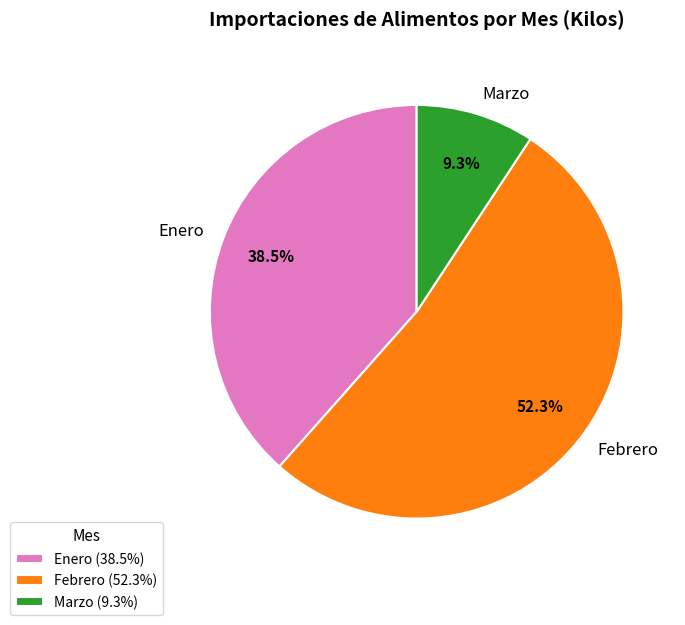

Approximately how many times larger is the value at Febrero compared to Enero?

1.4